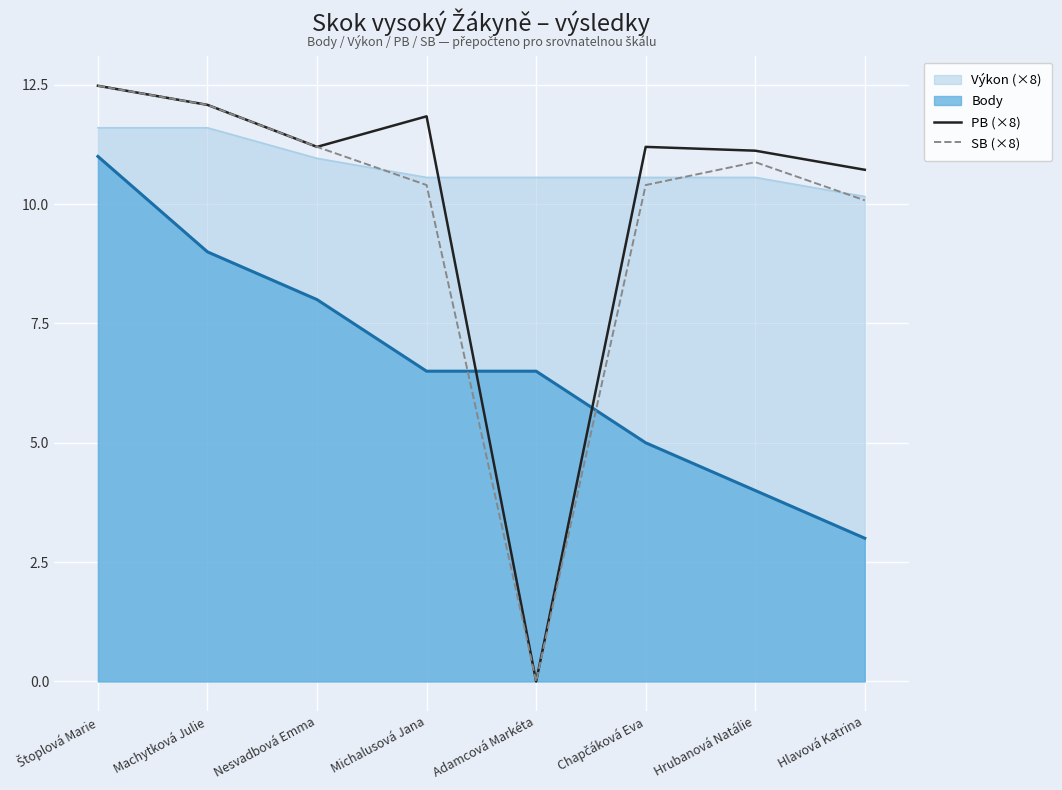

What is the label of the 1st point from the left?

Štoplová Marie